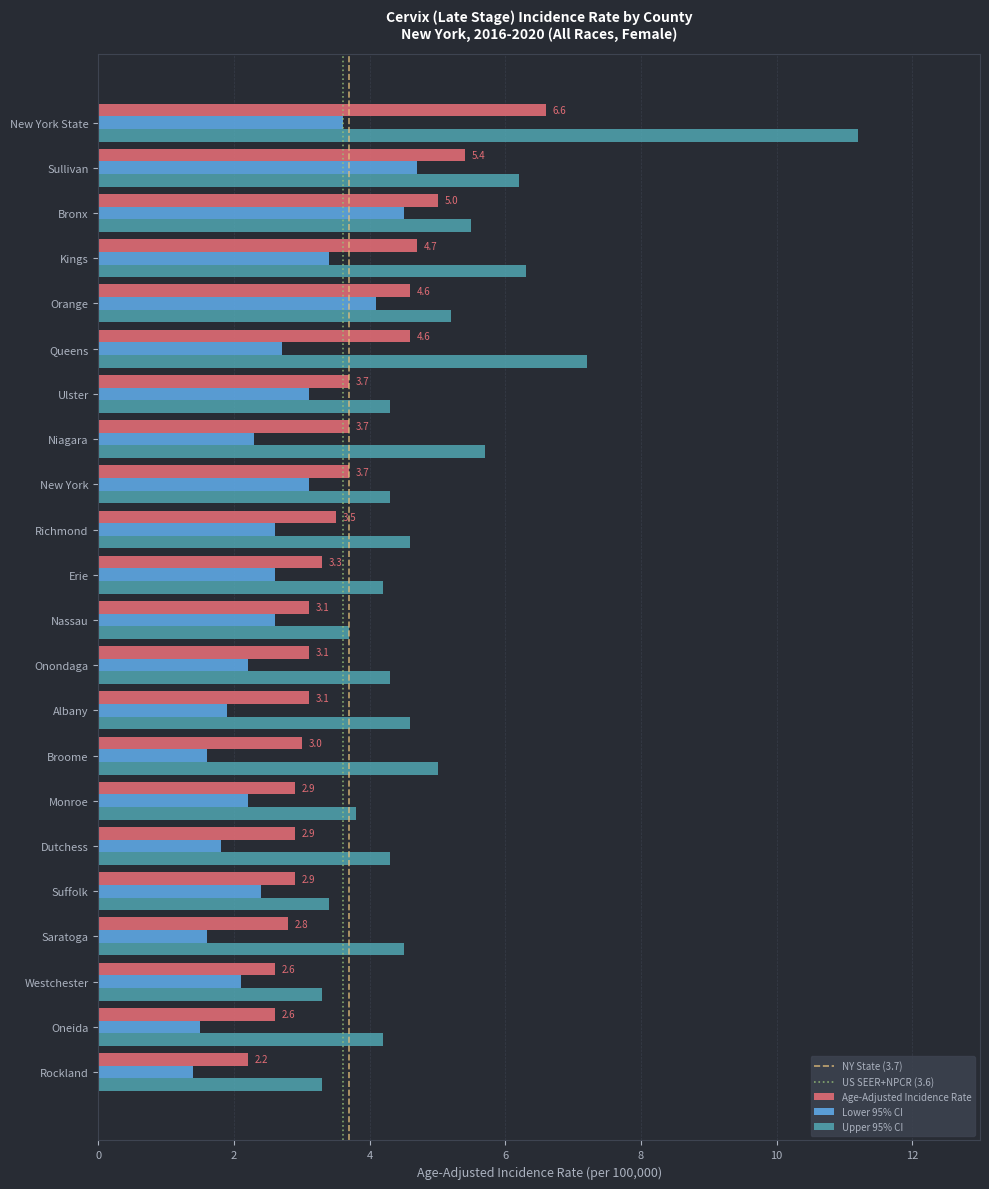

Count the number of data series in this chart.

3